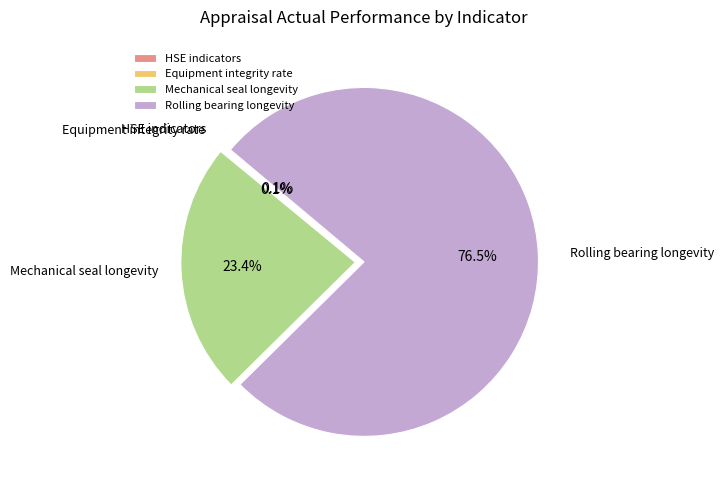

What portion of the pie excludes Mechanical seal longevity?

76.6%